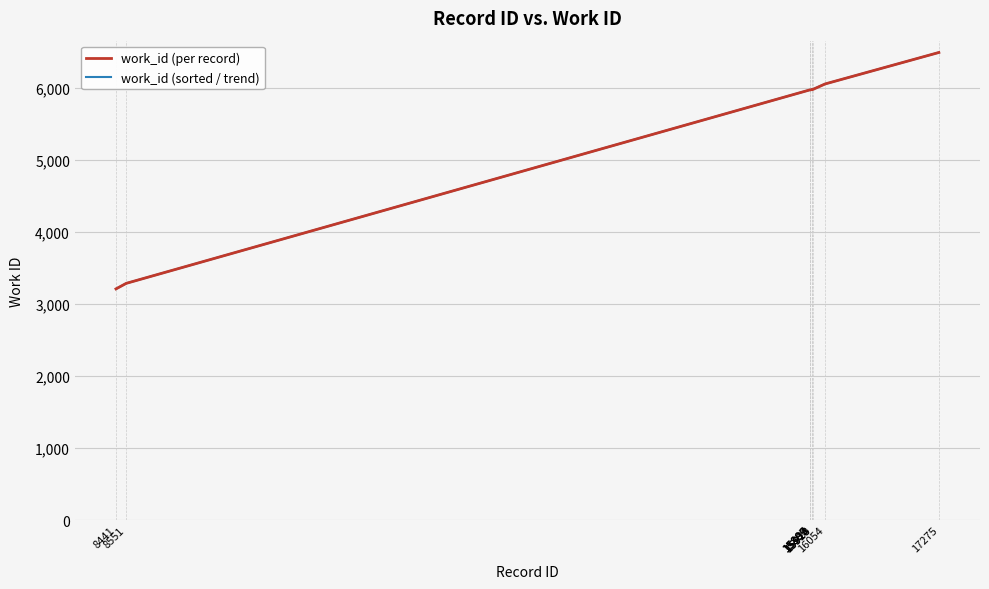

Is this an area chart (filled region under the line)?

No